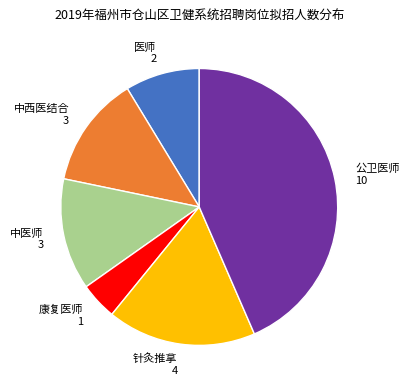

Is there a majority slice in this chart?

No